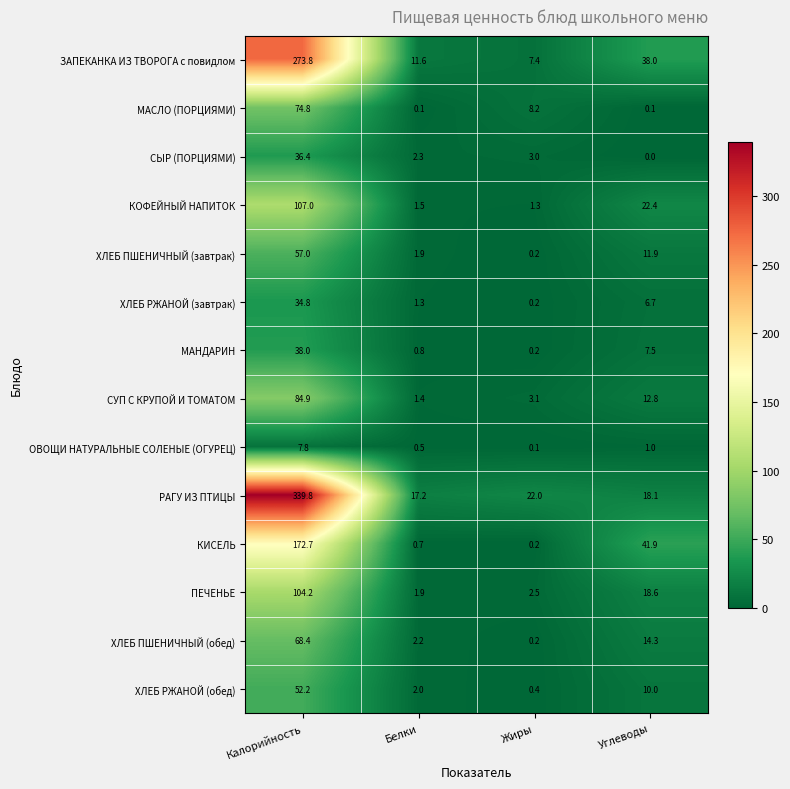

Which series has the widest spread of values?

РАГУ ИЗ ПТИЦЫ